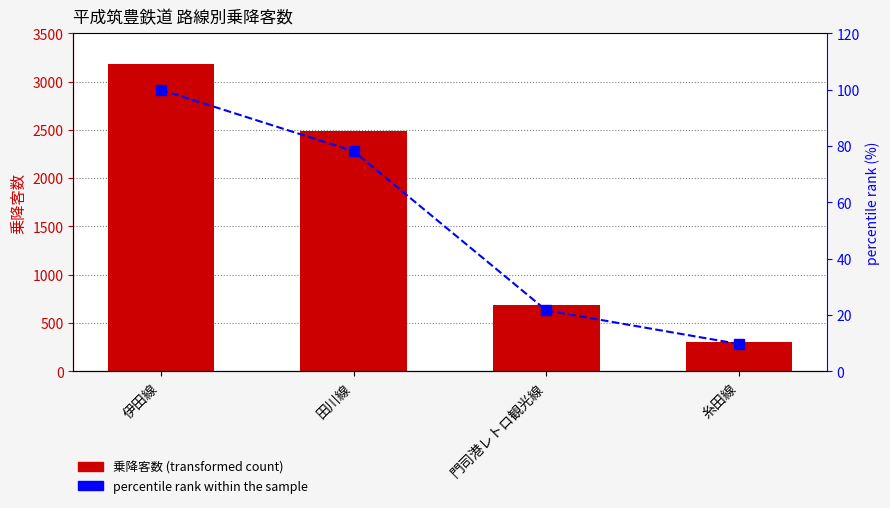

Which category has the lowest value in the 乗降客数 series?

糸田線